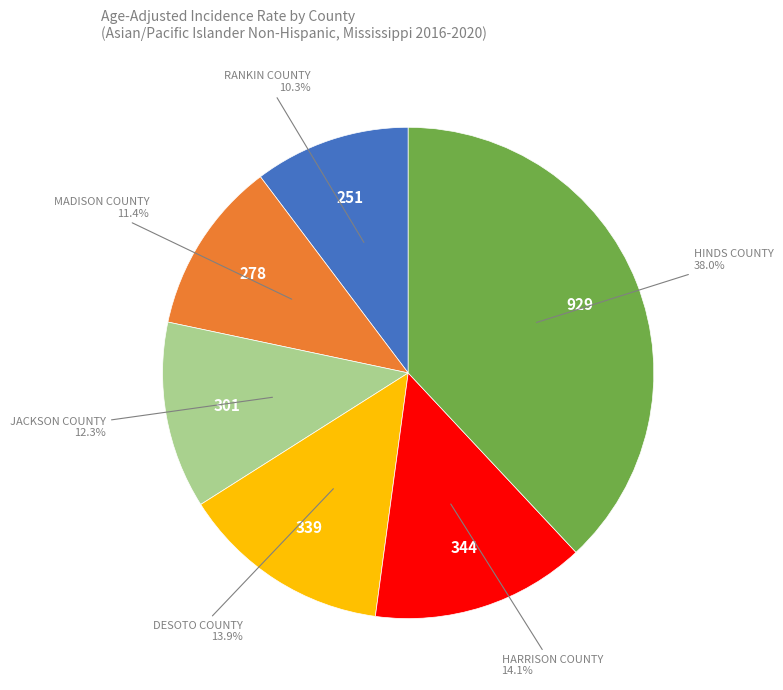

Is there any slice that represents more than half of the pie?

No